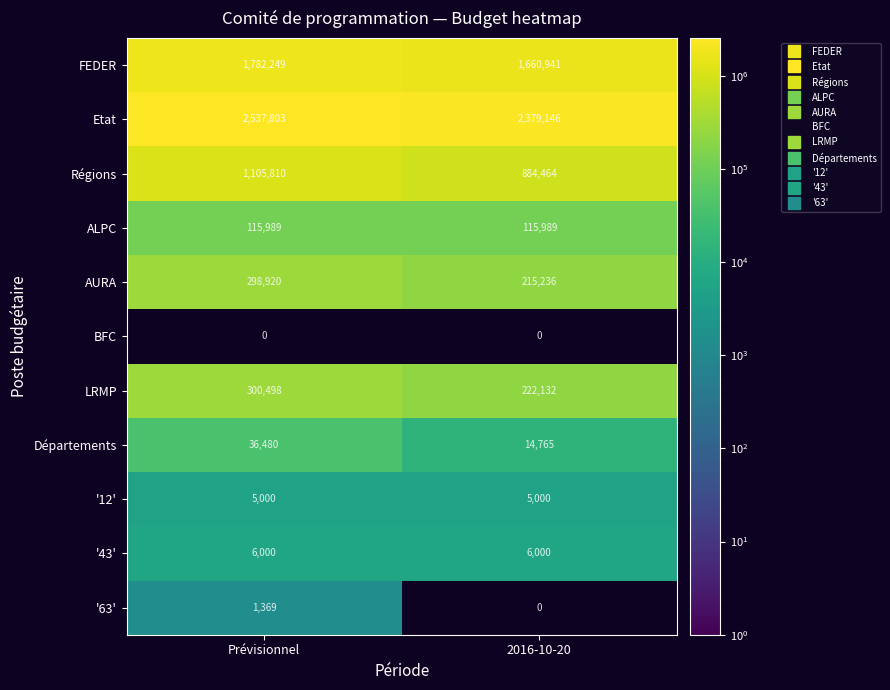

What is the difference between the highest and lowest values at Prévisionnel?

2537803